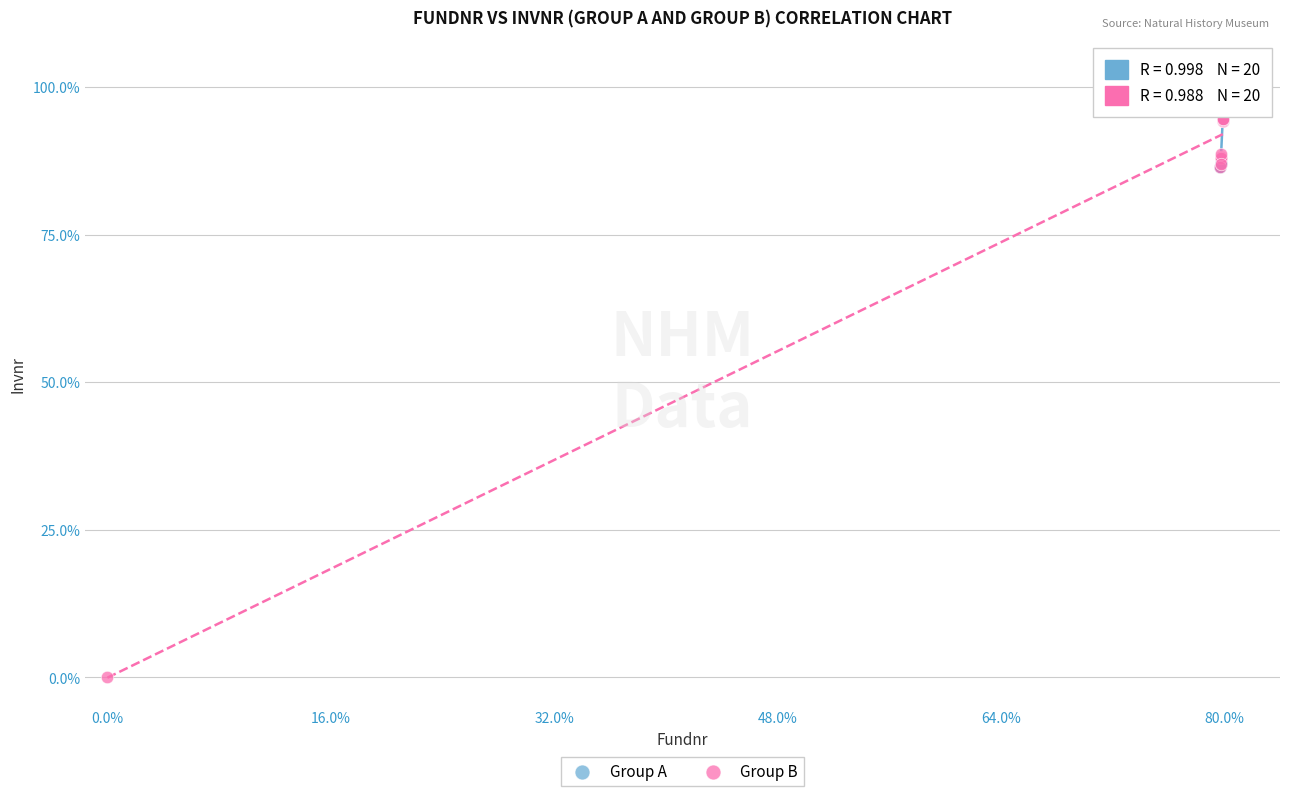

Which series contains the highest Y value?

Group A